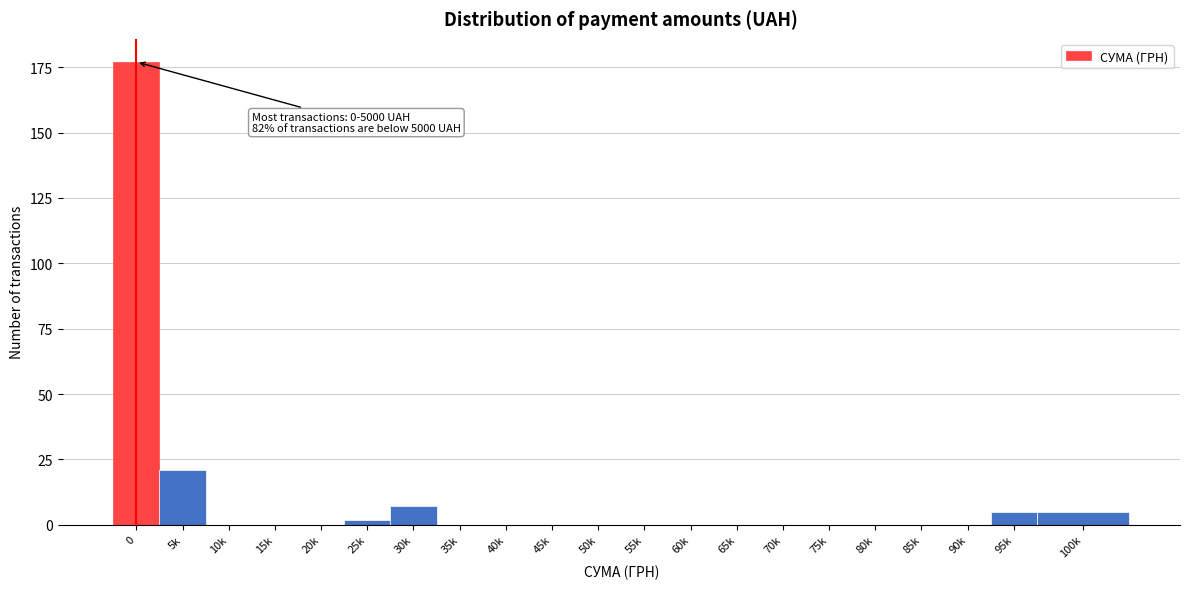

Reading left to right, what are all the values shown in this chart?

0=177	5k=21	10k=0	15k=0	20k=0	25k=2	30k=7	35k=0	40k=0	45k=0	50k=0	55k=0	60k=0	65k=0	70k=0	75k=0	80k=0	85k=0	90k=0	95k=5	100k=5